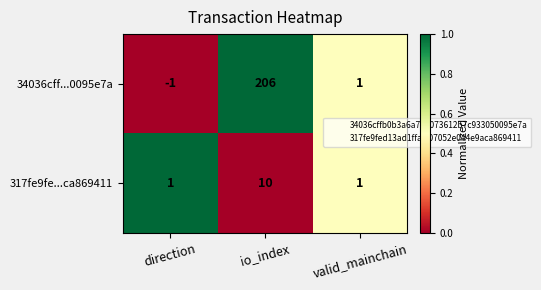

How many categories are shown in the chart?

3